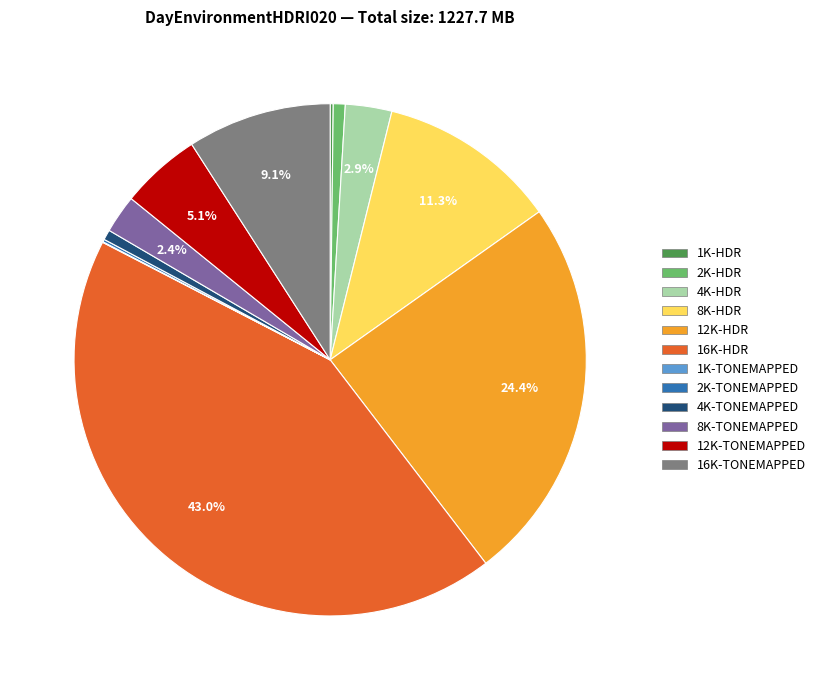

Between 2K-HDR and 8K-HDR, which is larger?

8K-HDR